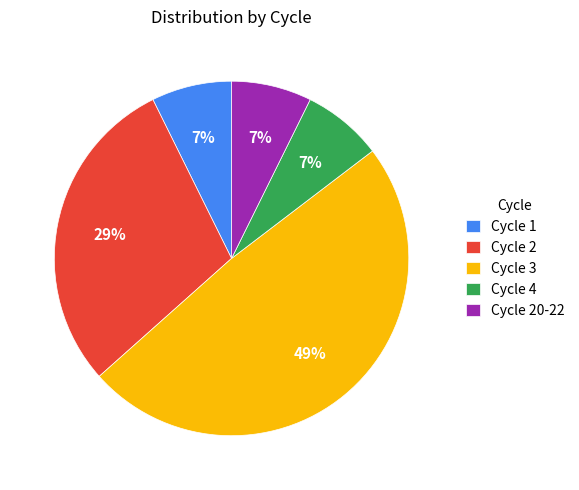

To the nearest percent, what is the average slice percentage?

20%